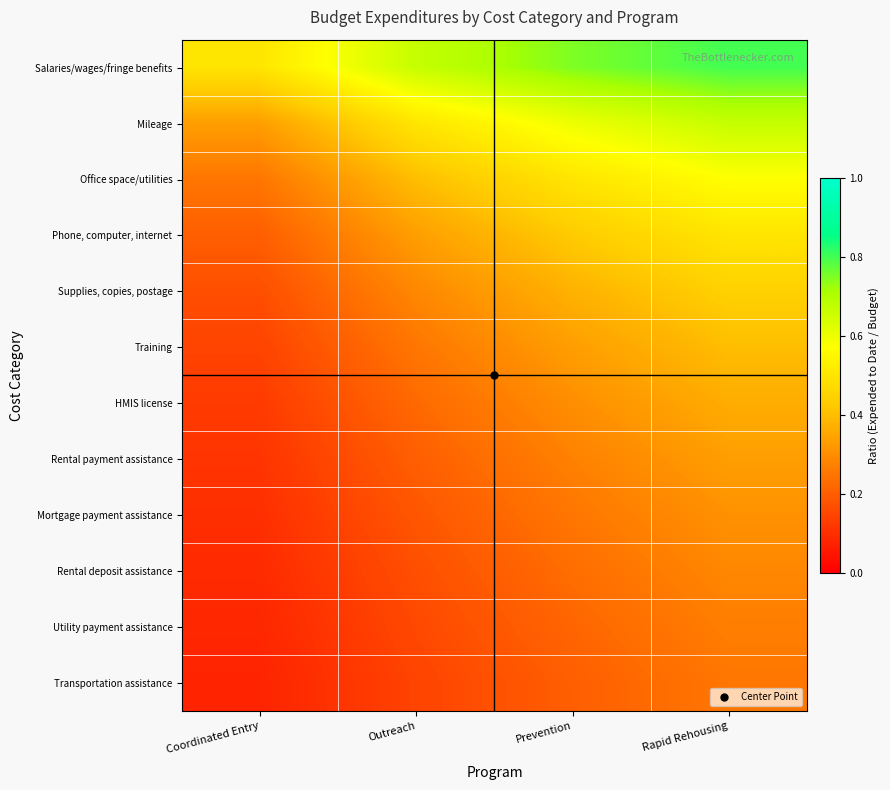

What is the total value across all series at Rapid Rehousing?

5.2